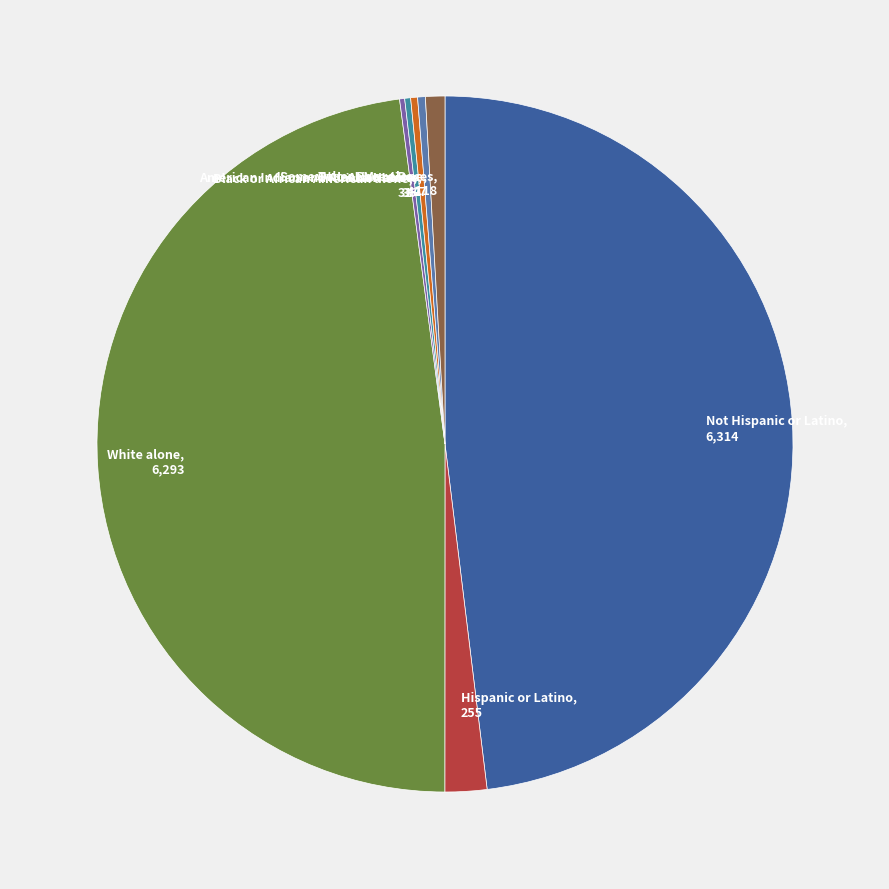

Count the number of slices in the pie.

8